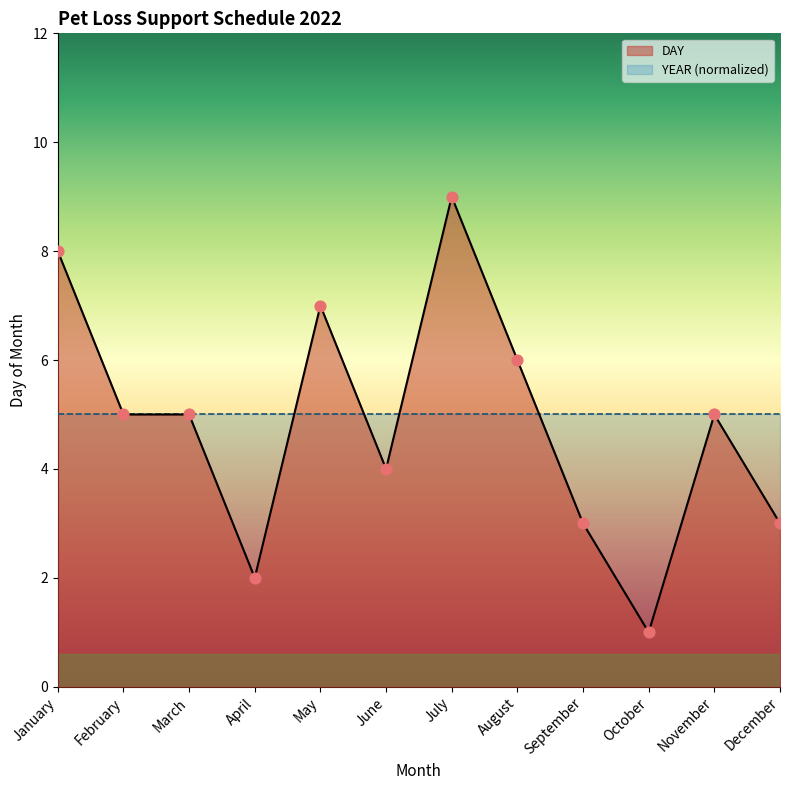

Approximately how many times larger is the value at April compared to August?

0.3